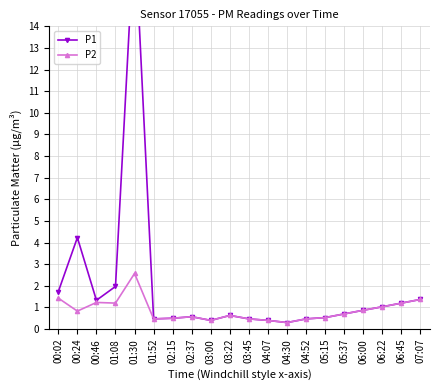

At how many categories does at least one series exceed 10?

1